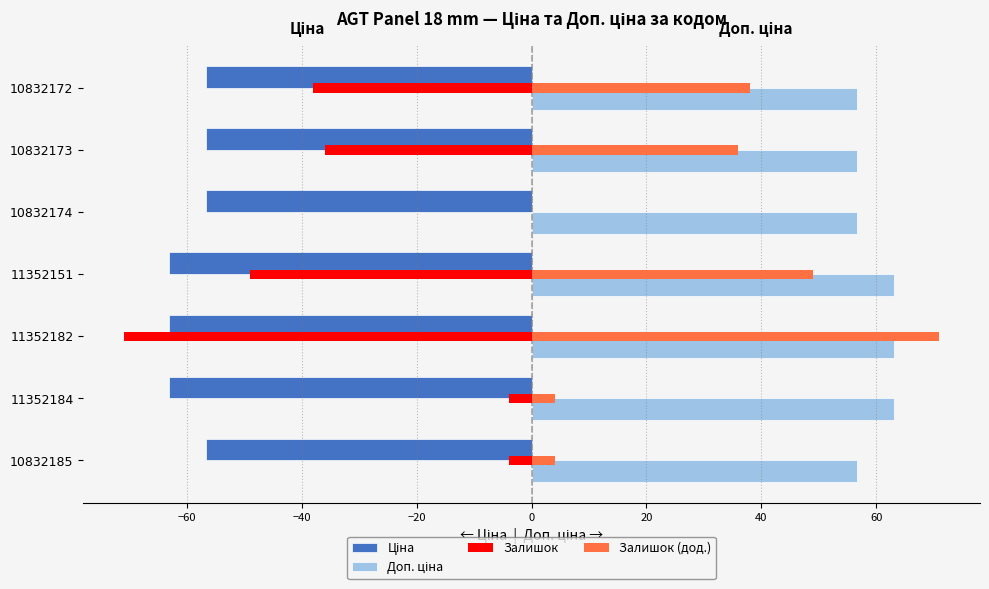

Are the bars horizontal?

Yes